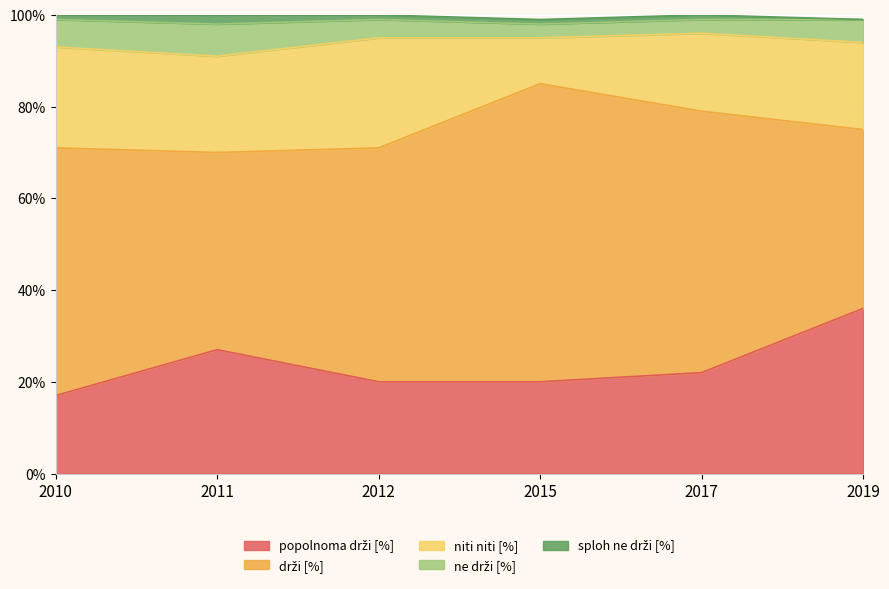

What are all the series names shown in the legend?

popolnoma drži [%], drži [%], niti niti [%], ne drži [%], sploh ne drži [%]